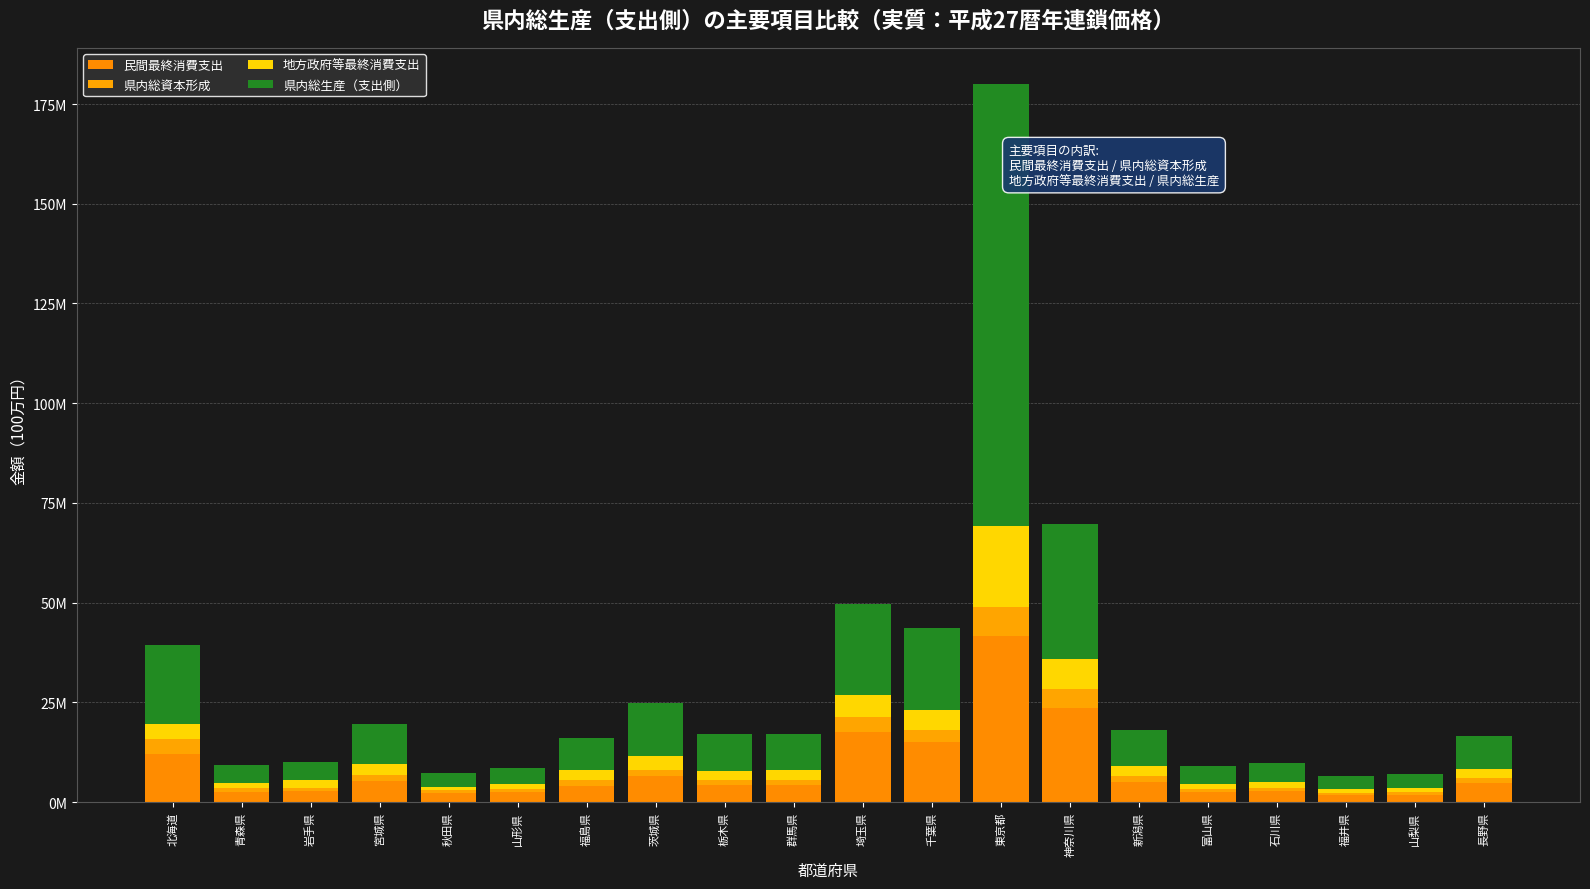

At which label does 県内総資本形成 first exceed 1395427?

北海道